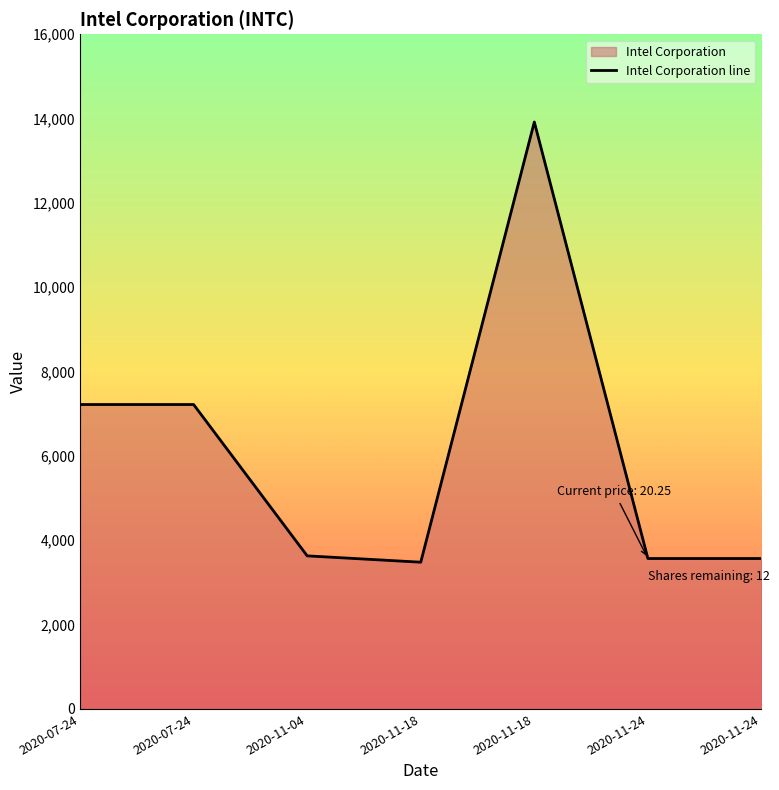

Rank the categories by value from lowest to highest.

2020-11-18, 2020-11-24, 2020-11-24, 2020-11-04, 2020-07-24, 2020-07-24, 2020-11-18